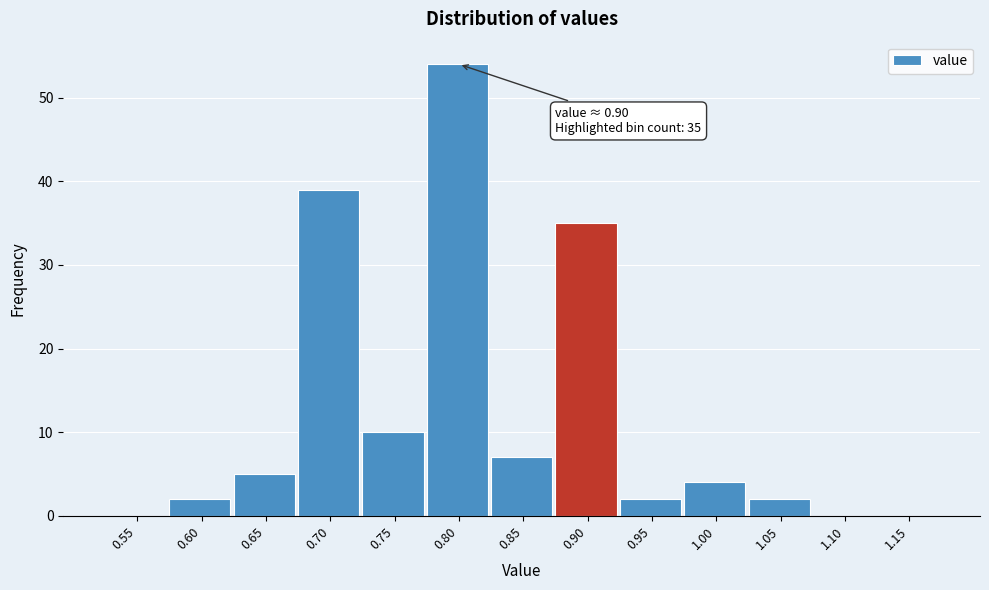

Reading left to right, list all the values displayed in this chart.

0.55=0	0.60=2	0.65=5	0.70=39	0.75=10	0.80=54	0.85=7	0.90=35	0.95=2	1.00=4	1.05=2	1.10=0	1.15=0